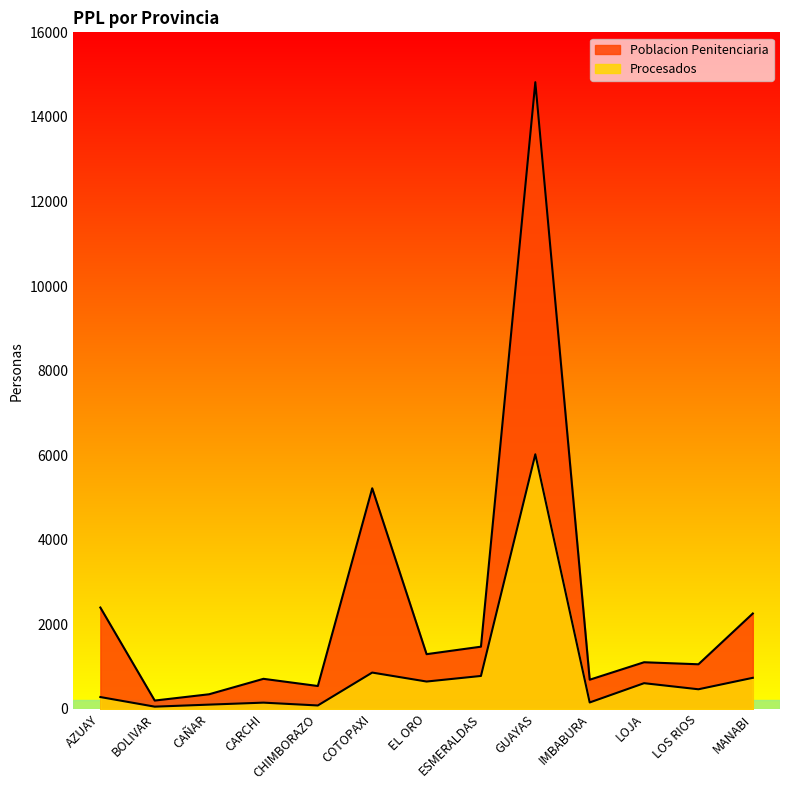

True or false: Poblacion Penitenciaria has more than 1 interior local peaks.

True